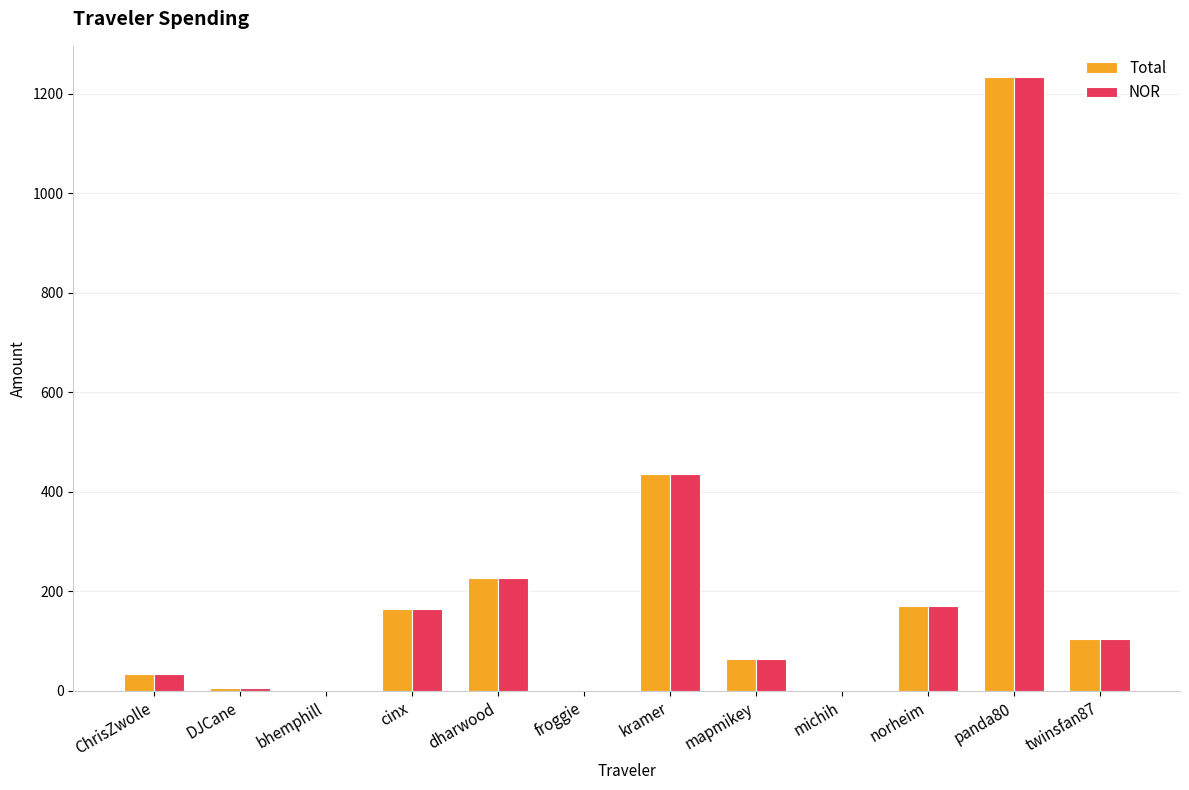

At which category is the sum across all series the highest?

panda80